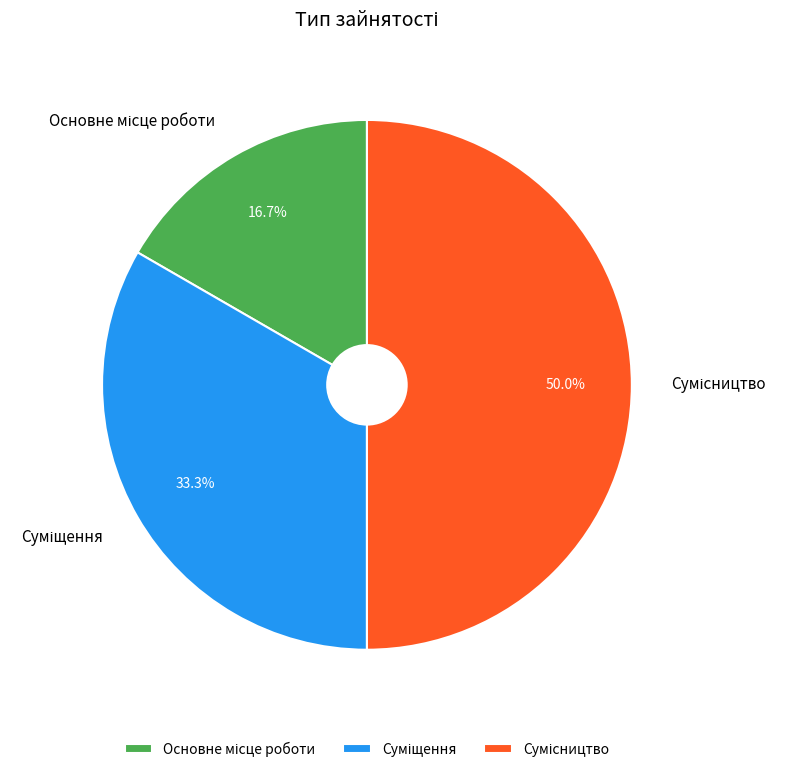

How many slices are in this pie chart?

3